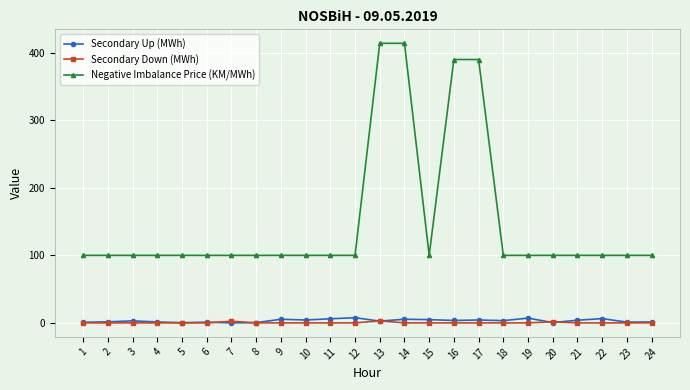

True or false: Secondary Up (MWh) and Negative Imbalance Price (KM/MWh) intersect in this chart.

False